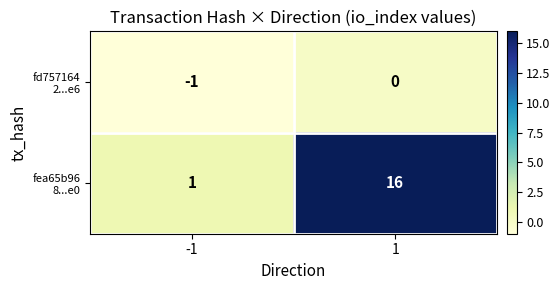

What is the smallest value displayed?

-1